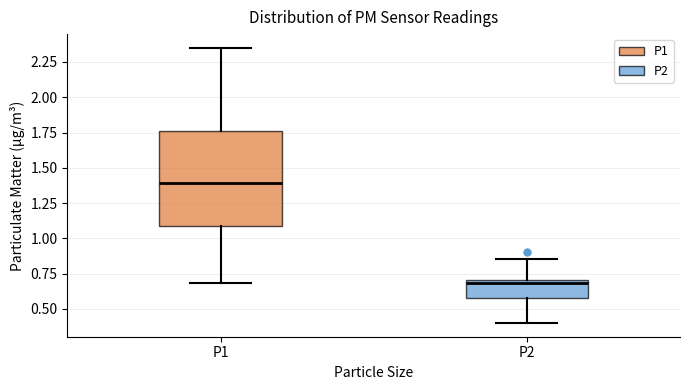

Comparing the boxes themselves (not the whiskers), which one is the tallest?

P1